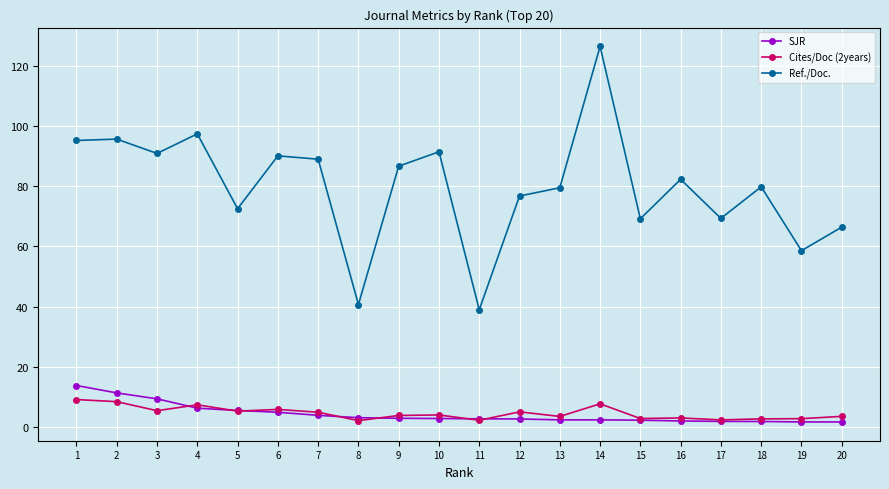

How many categories are shown in the chart?

20